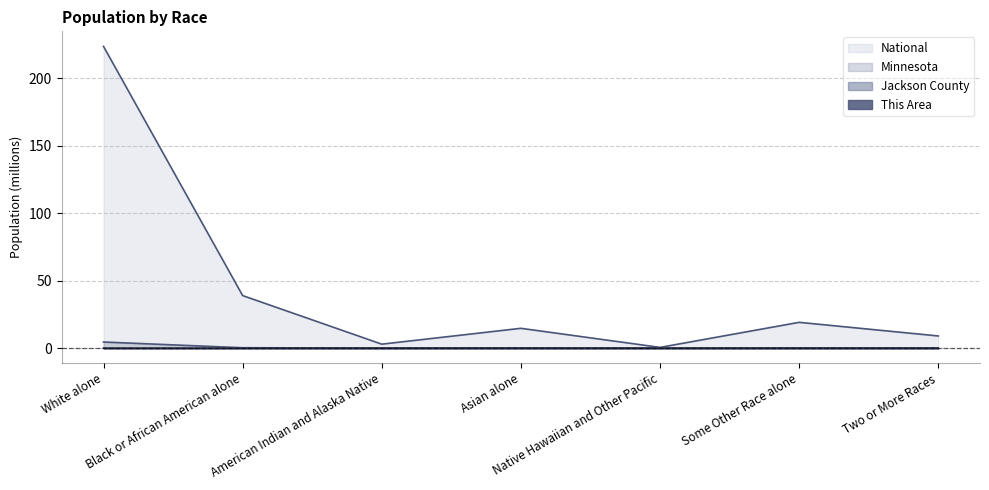

What value does the Minnesota series have at Some Other Race alone?

0.1